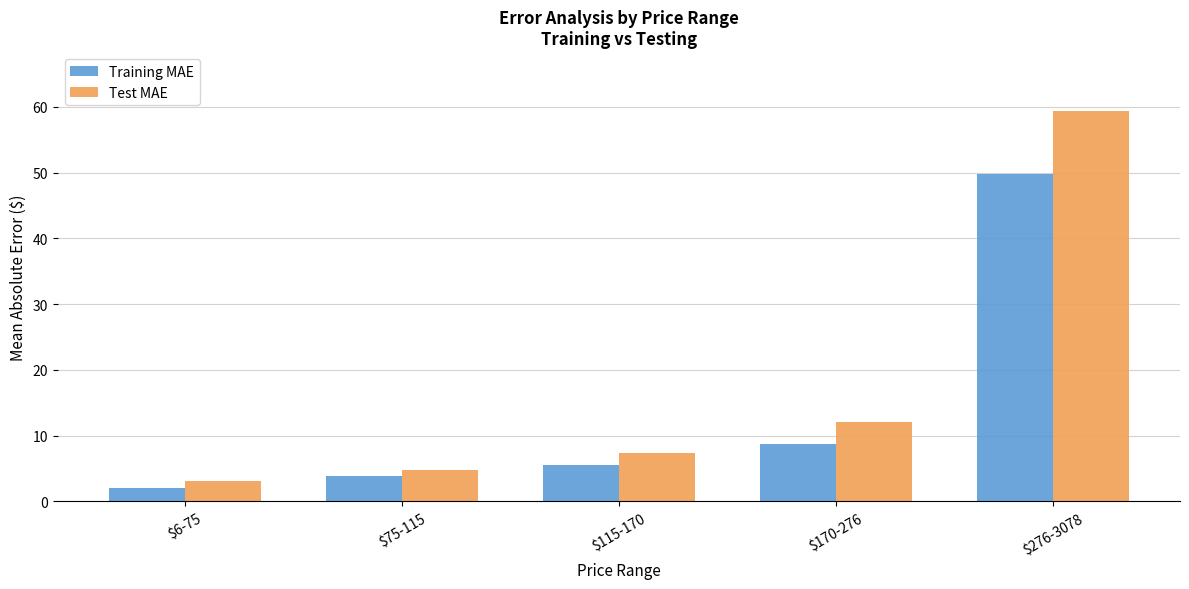

What is the label of the 4th bar from the right?

$75-115